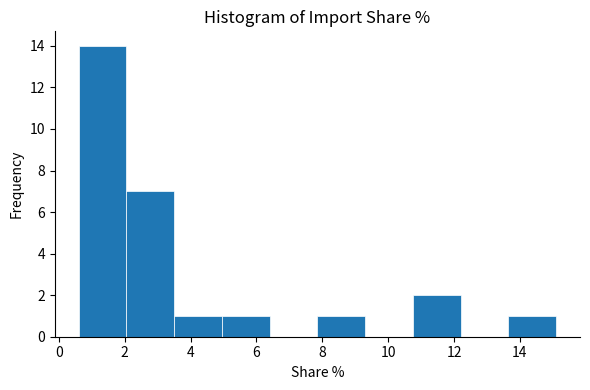

Reading left to right, transcribe this chart: for each bar, give the range it covers on the x-axis and its height. Neither the bar edges nor the heights are printed on the chart, so give them approximately, as read against the axes.

0.60 to 2.05: 14
2.05 to 3.50: 7
3.50 to 4.95: 1
4.95 to 6.40: 1
6.40 to 7.85: 0
7.85 to 9.30: 1
9.30 to 10.75: 0
10.75 to 12.20: 2
12.20 to 13.65: 0
13.65 to 15.10: 1